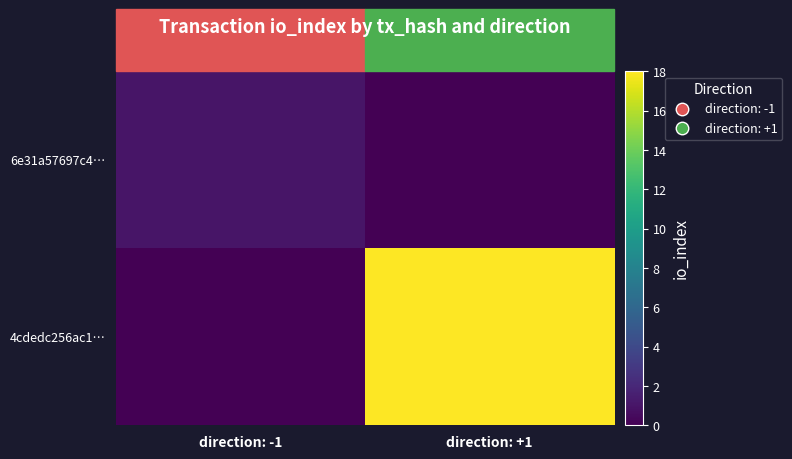

Reading right to left, extract all data points from this chart.

6e31a57697c4…: direction: +1=0	direction: -1=1
4cdedc256ac1…: direction: +1=18	direction: -1=0